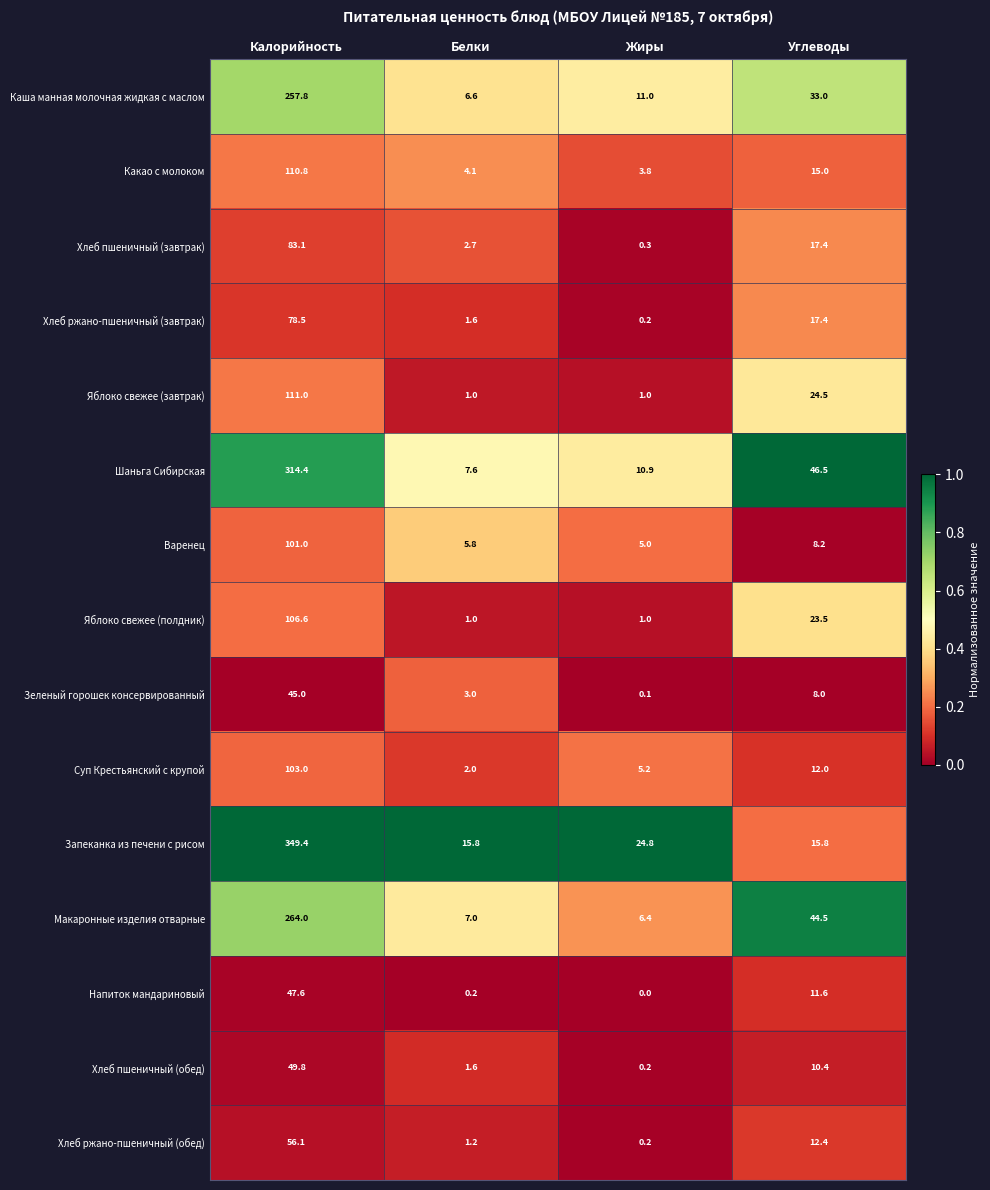

Which series has the largest total across all categories?

Запеканка из печени с рисом